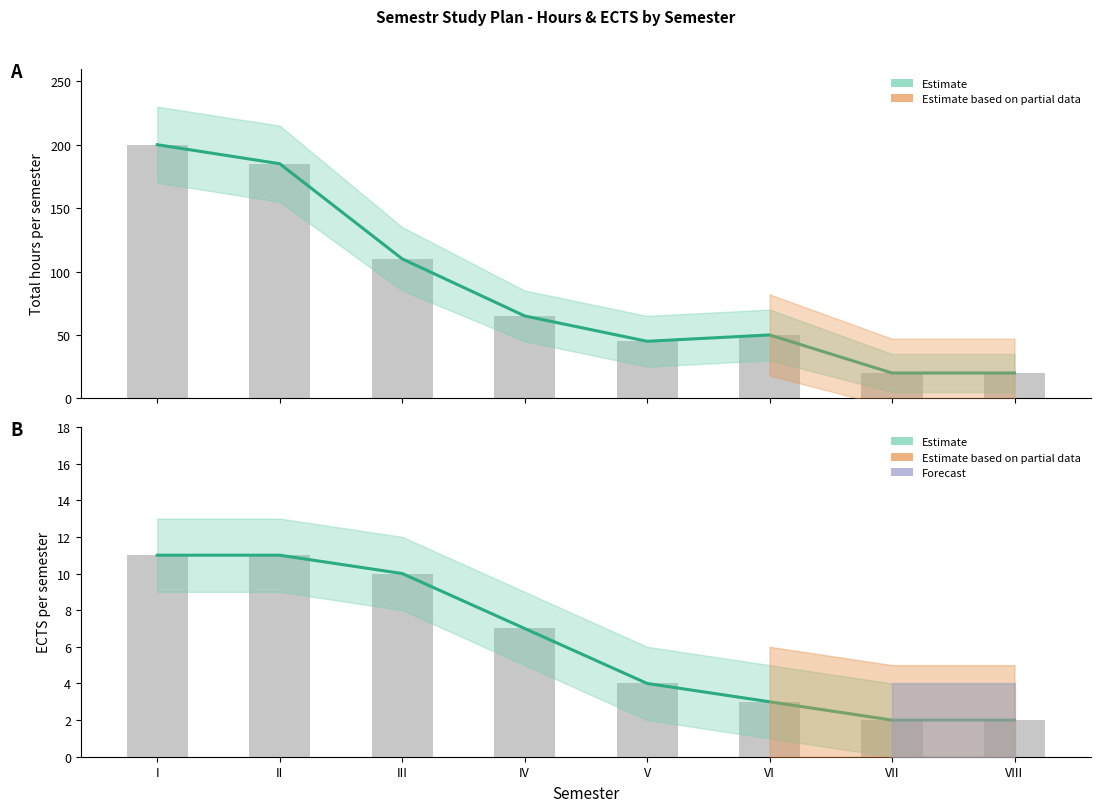

What is the total value across all series at I?

211